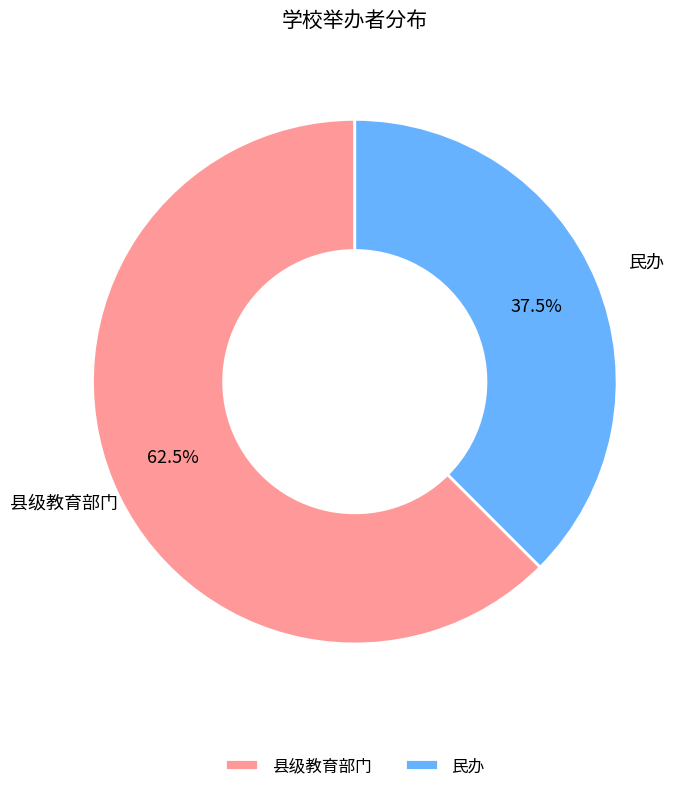

Combined, what portion of the pie is 民办 and 县级教育部门?

100.0%